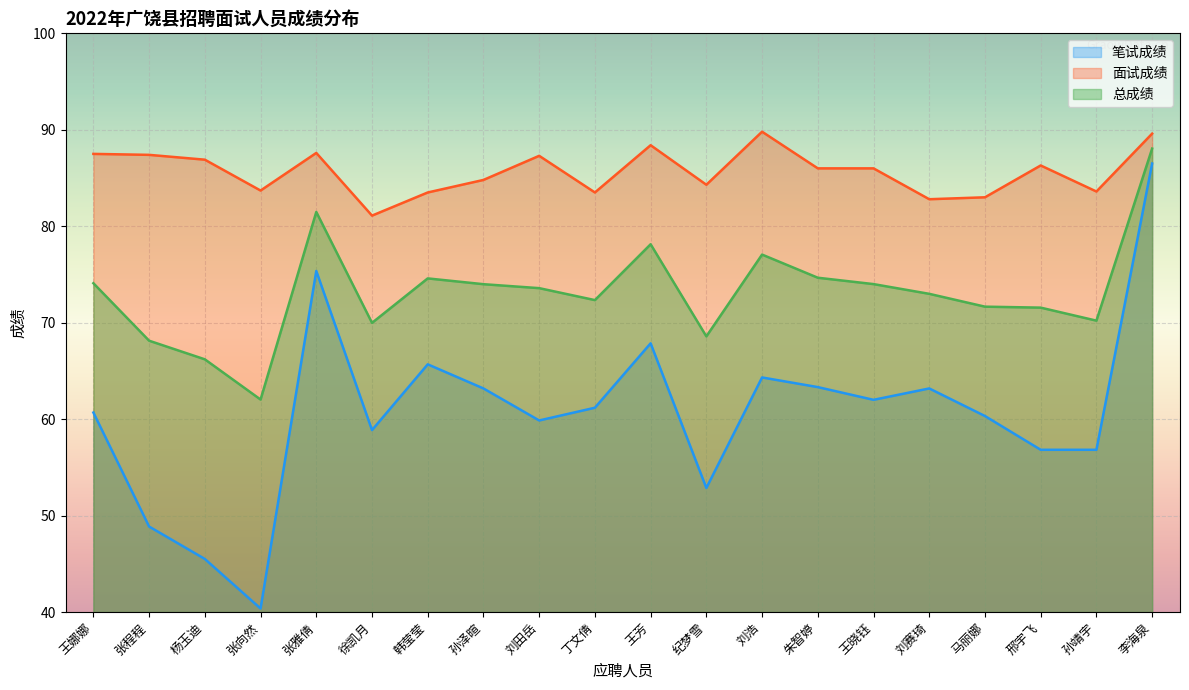

What is the label of the 8th point from the left?

孙泽暄